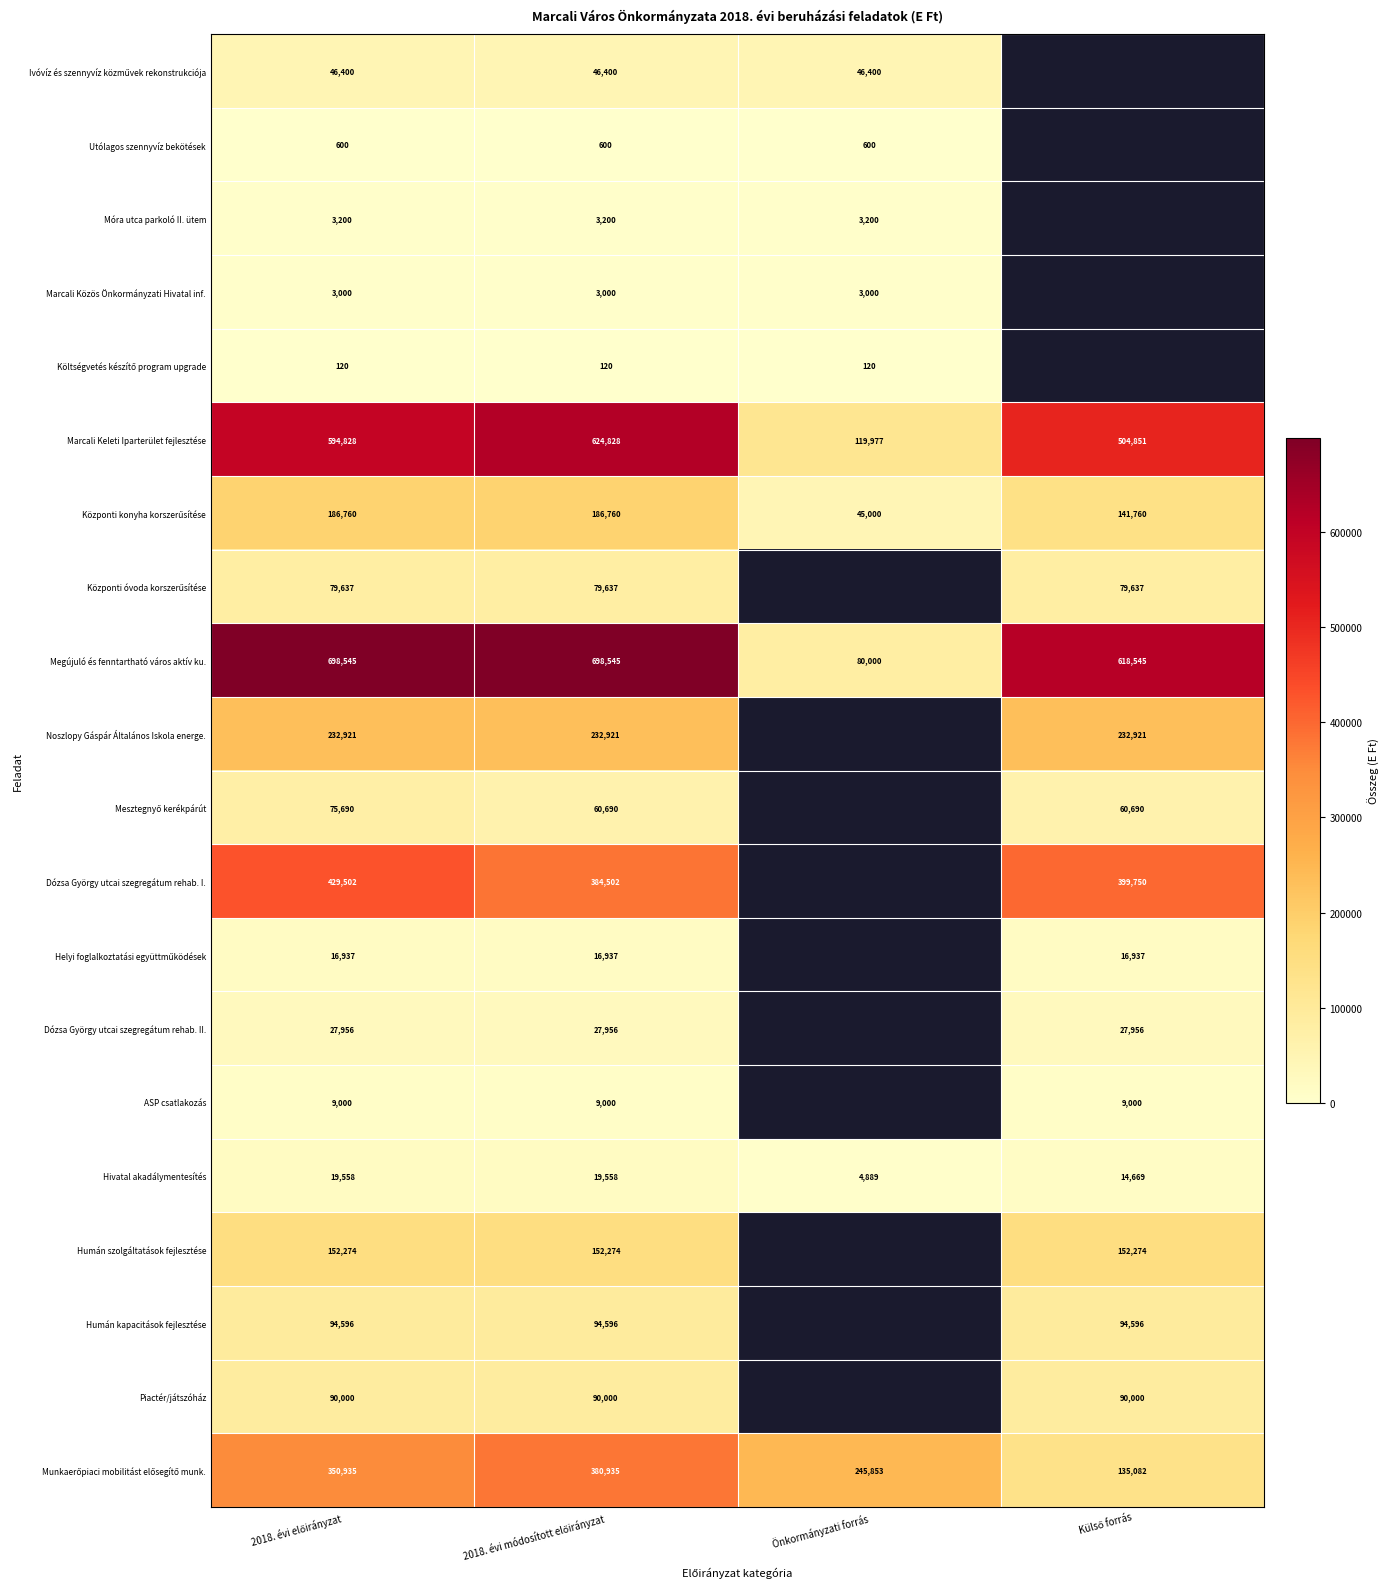

Is the value of Hivatal akadálymentesítés at Önkormányzati forrás greater than the value of Megújuló és fenntartható város aktív ku. at Önkormányzati forrás?

No